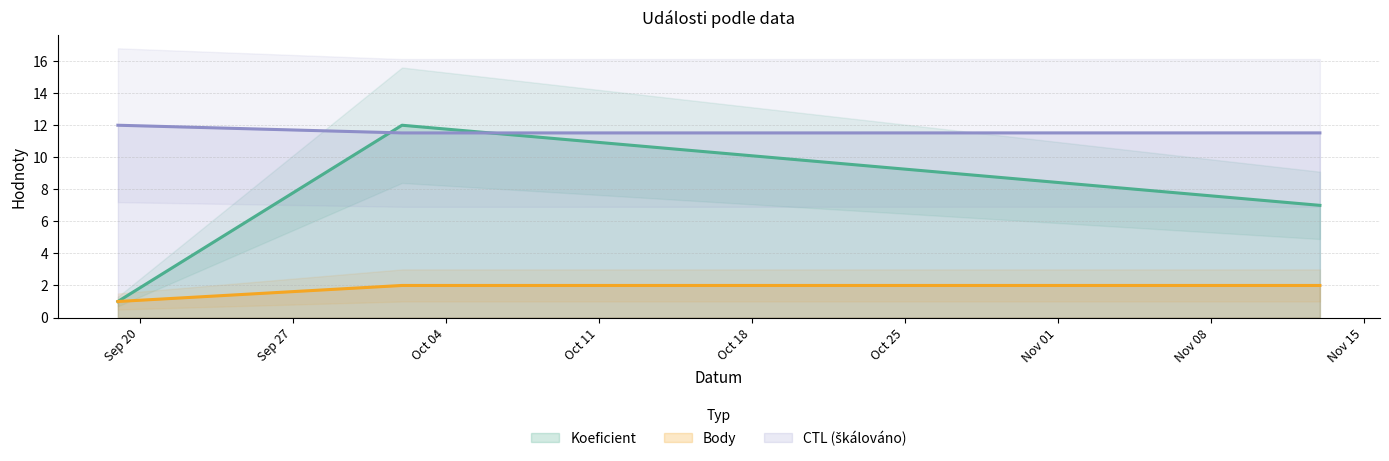

Rank the series by their average value, from lowest to highest.

Body, Koeficient, CTL